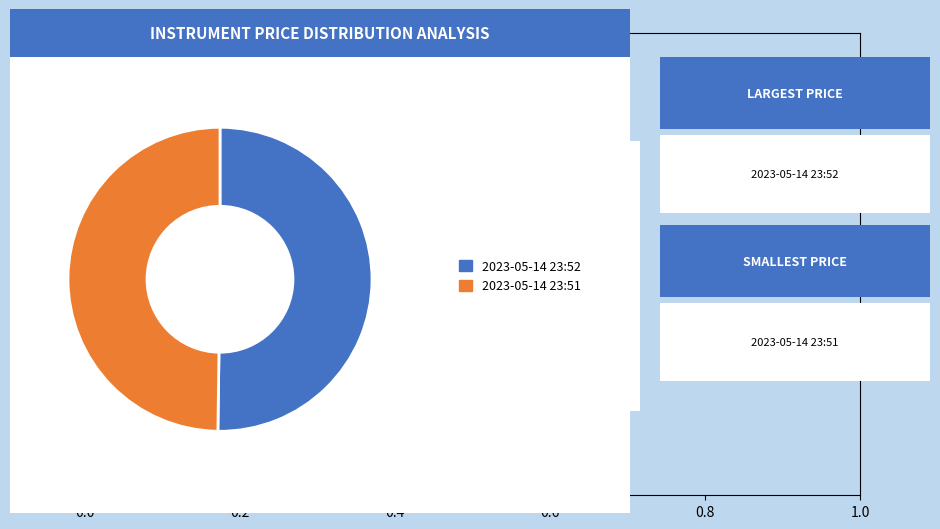

To the nearest percent, what is the average slice percentage?

50%